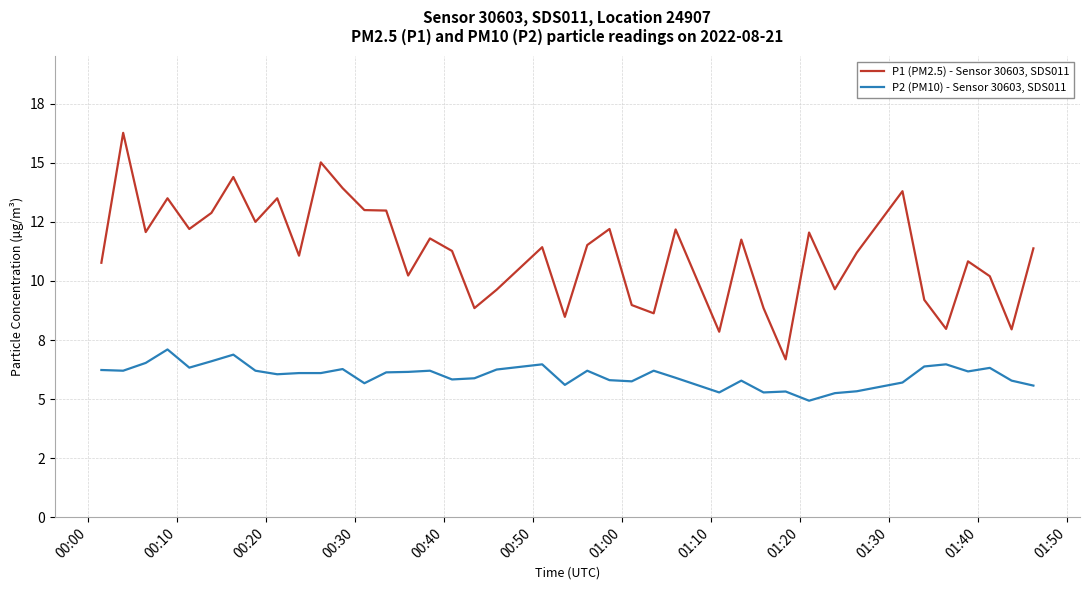

True or false: P2 (PM10) - Sensor 30603, SDS011 and P1 (PM2.5) - Sensor 30603, SDS011 cross at least once.

False